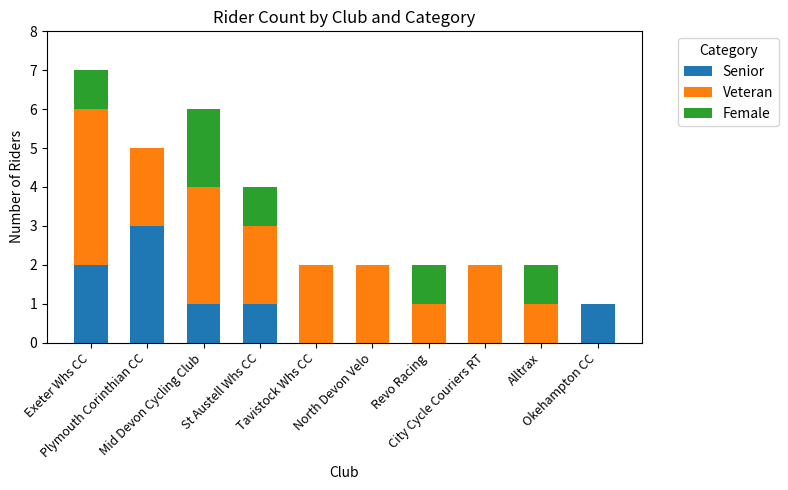

What is the maximum value for Senior?

3